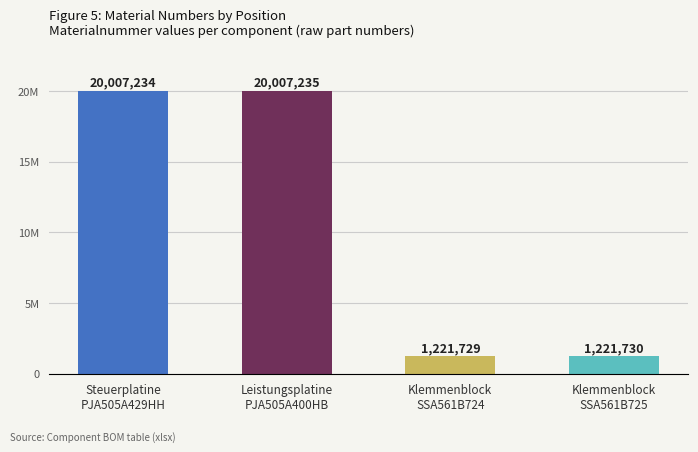

At which label is the value closest to 10614482?

Steuerplatine
PJA505A429HH